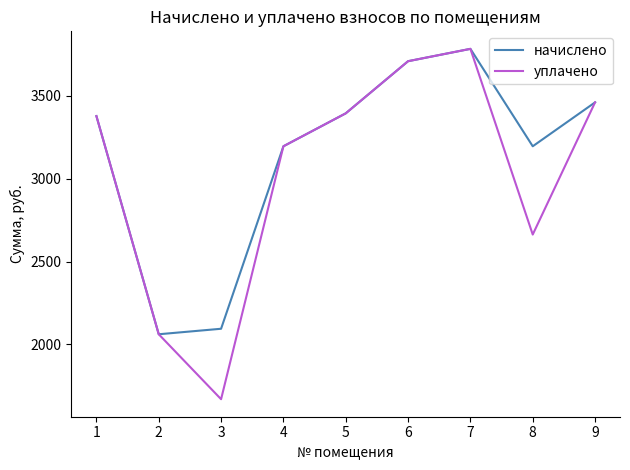

Is it true that уплачено equals 6015.1 at 1?

False